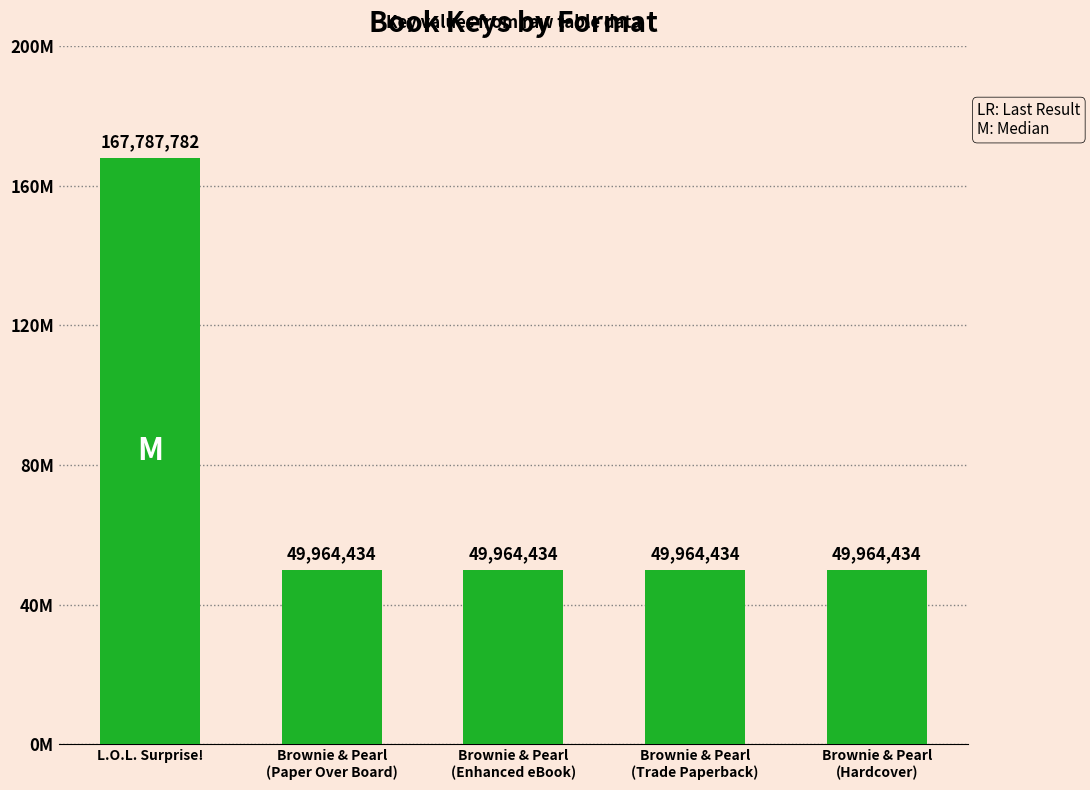

What value does the data have at Brownie & Pearl
(Enhanced eBook)?

49964434